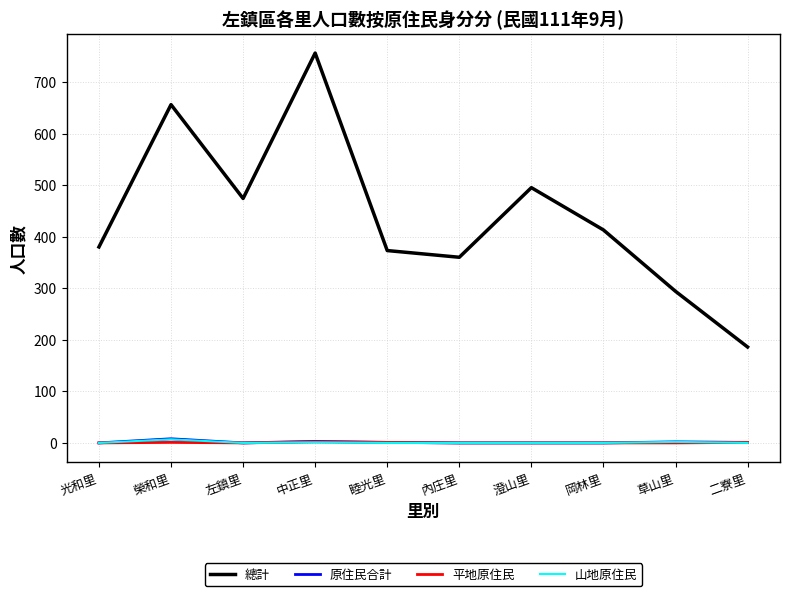

True or false: 總計 and 原住民合計 cross at least once.

False